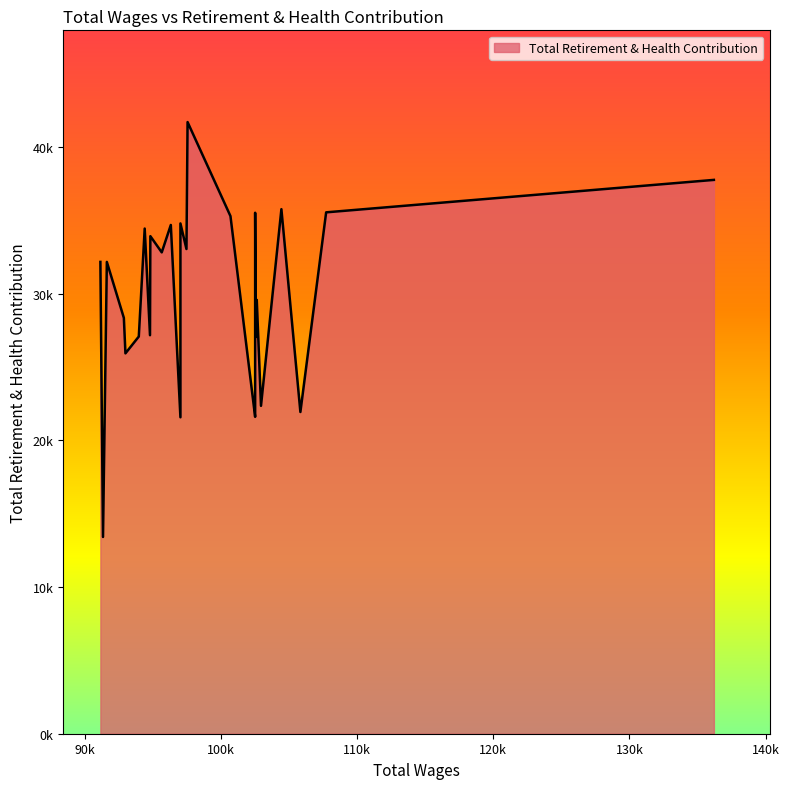

True or false: the data has more than 2 interior local peaks.

True